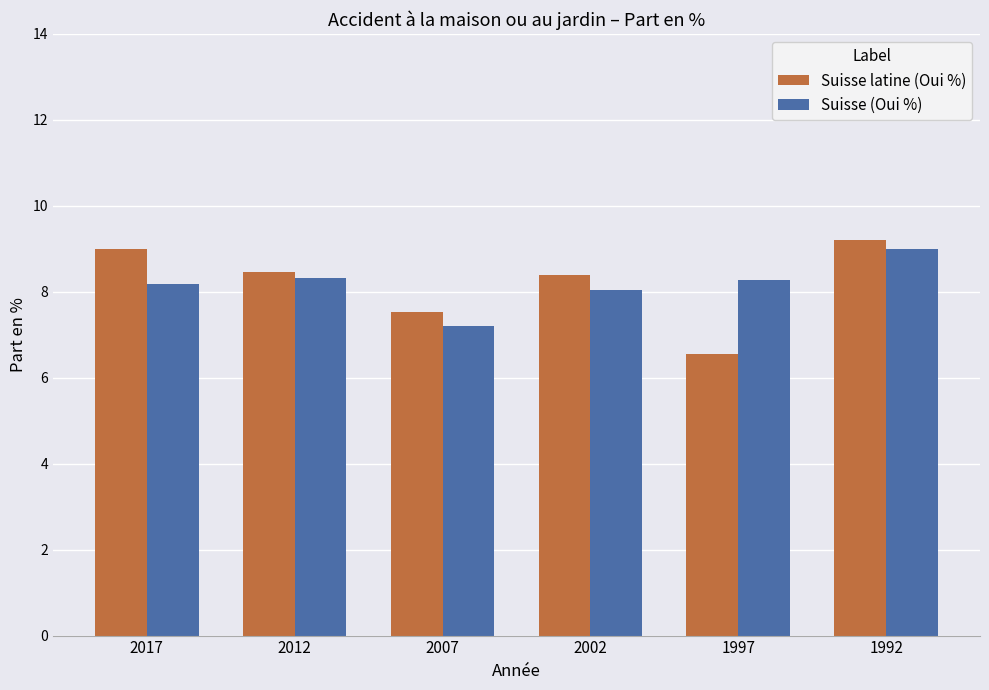

What is the average value of the Suisse (Oui %) series?

8.2